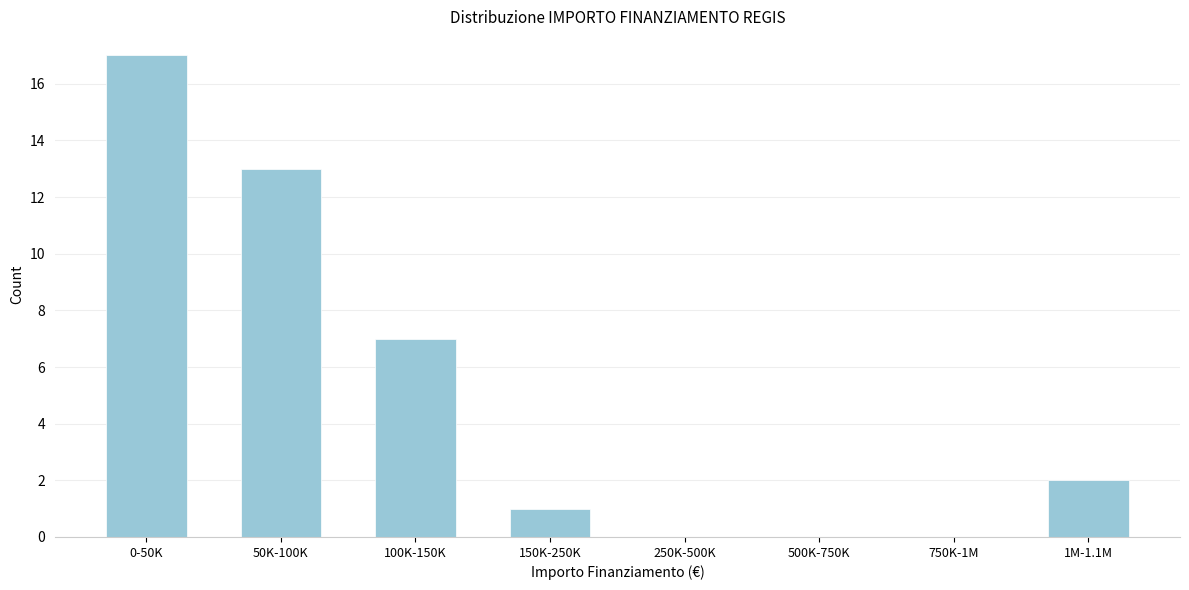

Reading right to left, list all the values displayed in this chart.

1M-1.1M=2	750K-1M=0	500K-750K=0	250K-500K=0	150K-250K=1	100K-150K=7	50K-100K=13	0-50K=17